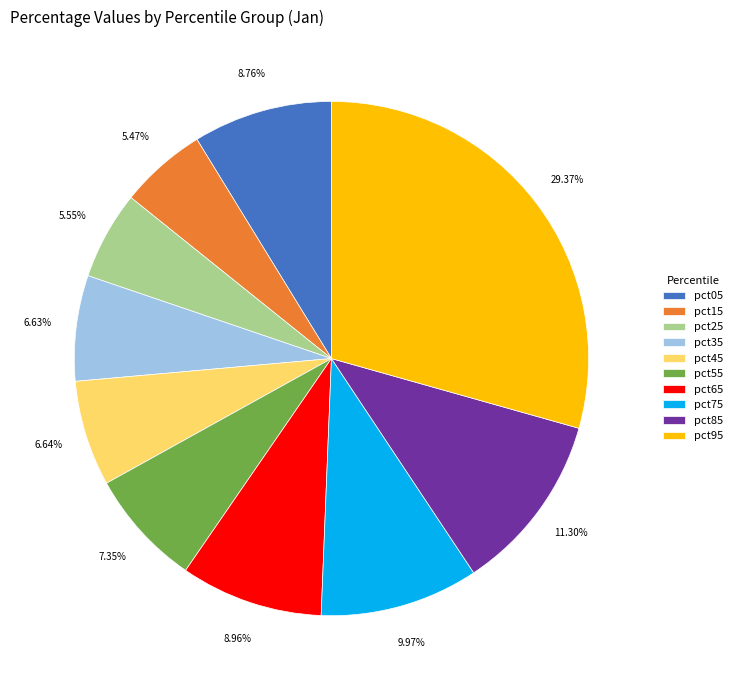

Count the number of slices in the pie.

10